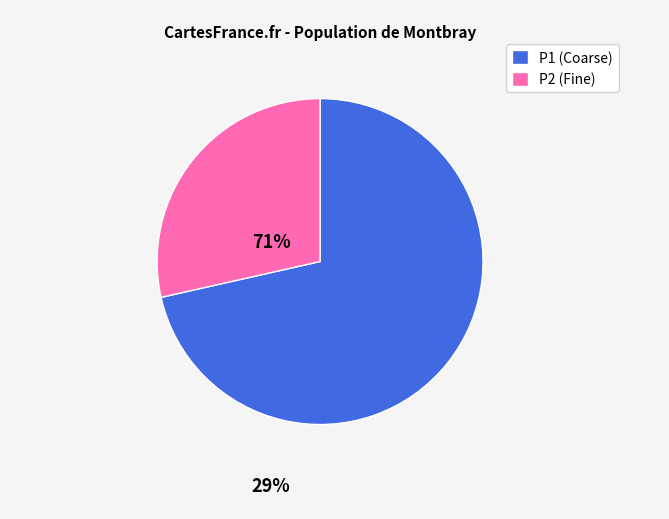

Is P2 (Fine) the majority of the pie?

No